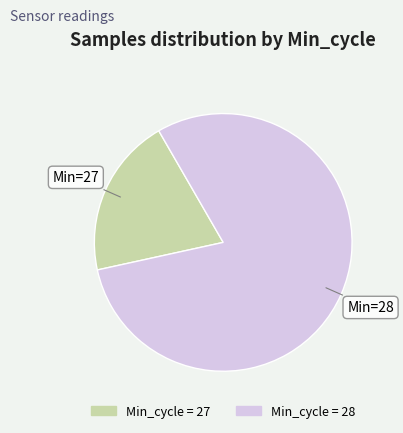

Do Min=28 and Min=27 together represent more than half of the pie?

Yes